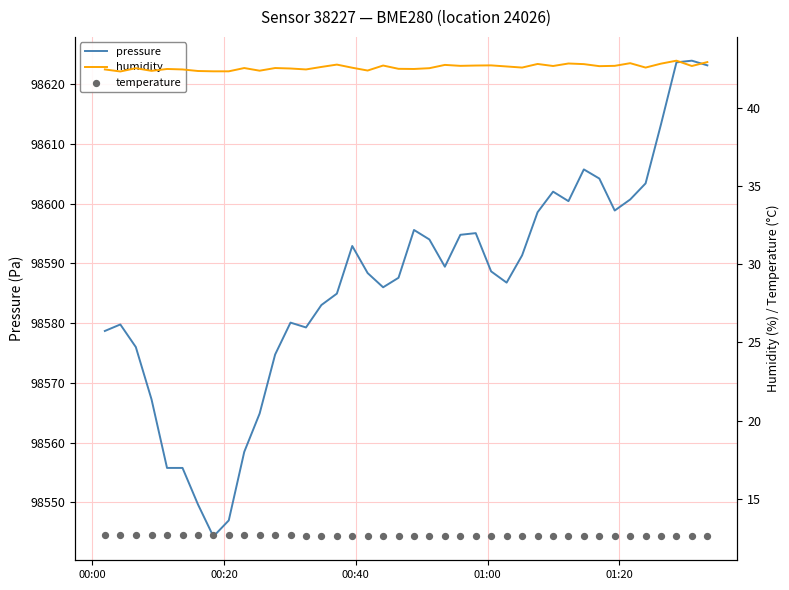

Which series reaches the minimum Y coordinate?

temperature